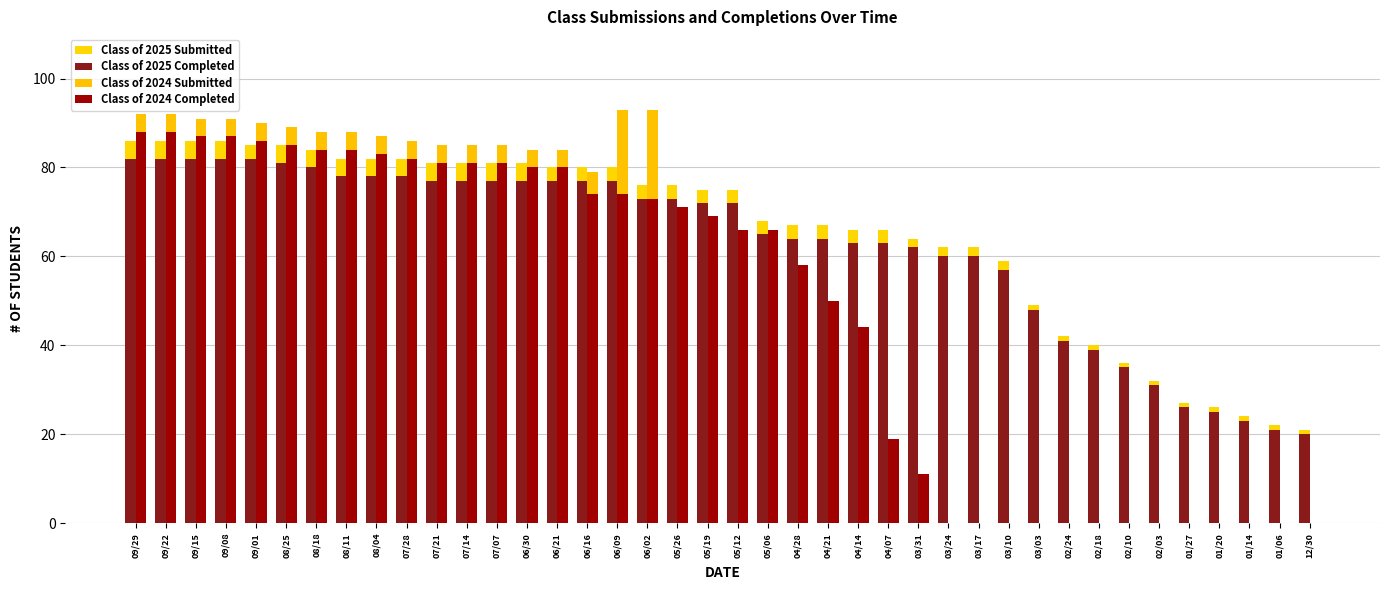

What is the minimum value for Class of 2025 Completed?

20